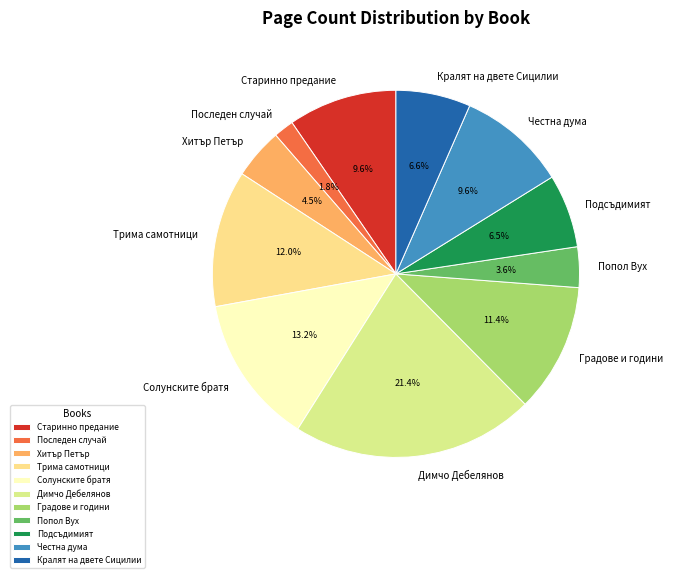

Between Честна дума and Хитър Петър, which is larger?

Честна дума